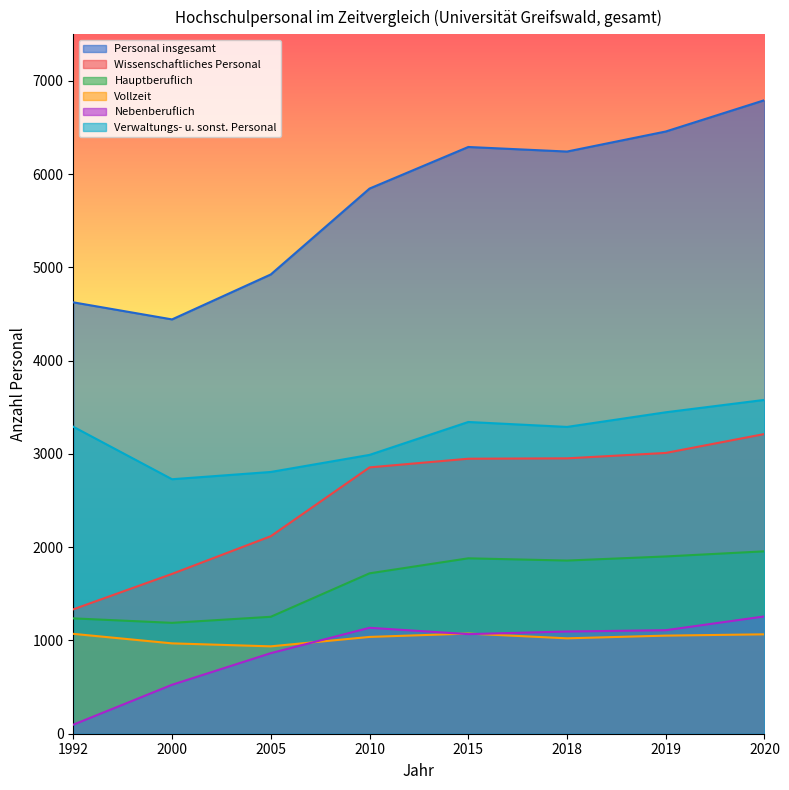

Reading right to left, extract all data points from this chart.

Personal insgesamt: 6794	6458	6243	6292	5846	4925	4443	4626
Wissenschaftliches Personal: 3214	3011	2953	2949	2856	2118	1714	1334
Hauptberuflich: 1956	1901	1857	1881	1720	1254	1189	1237
Vollzeit: 1066	1052	1023	1074	1038	937	969	1071
Nebenberuflich: 1258	1110	1096	1068	1136	864	525	97
Verwaltungs- u. sonst. Personal: 3580	3447	3290	3343	2990	2807	2729	3292